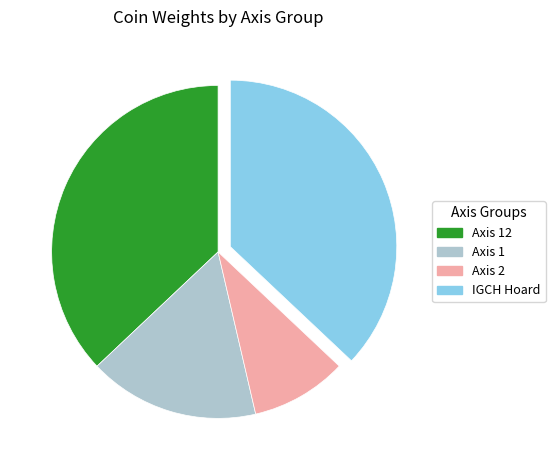

Does any single category account for the majority?

No